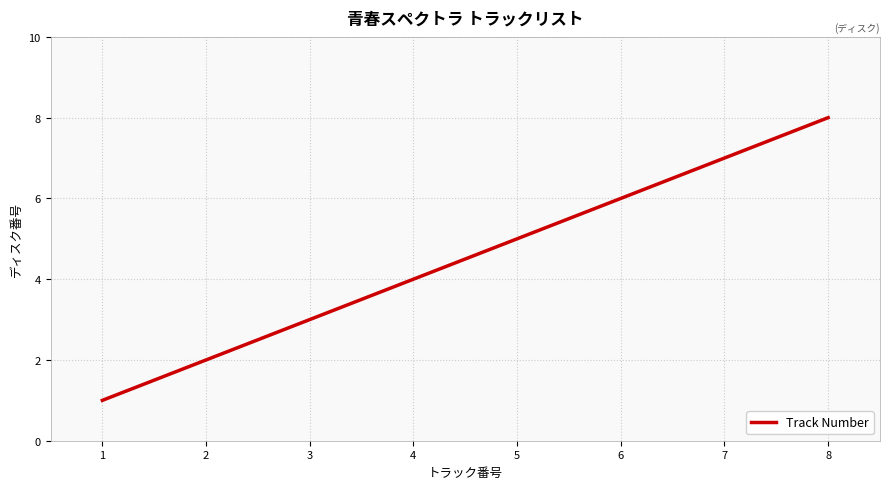

What is the change in value from 1 to 3?

+2